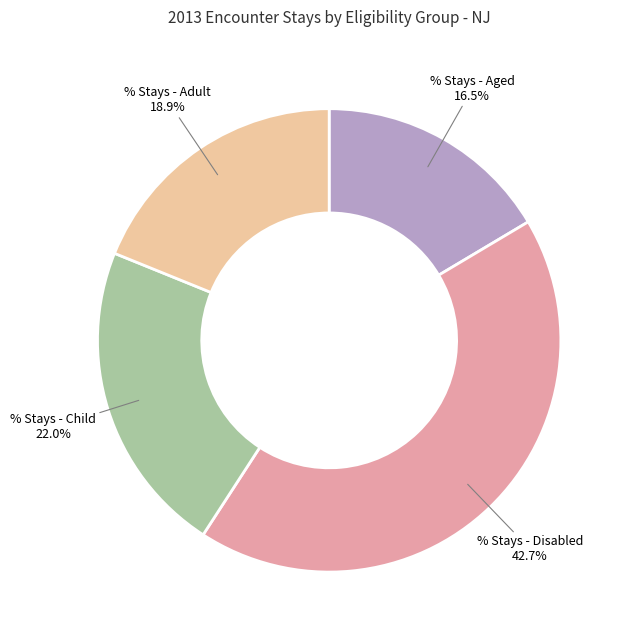

Is there any slice that represents more than half of the pie?

No